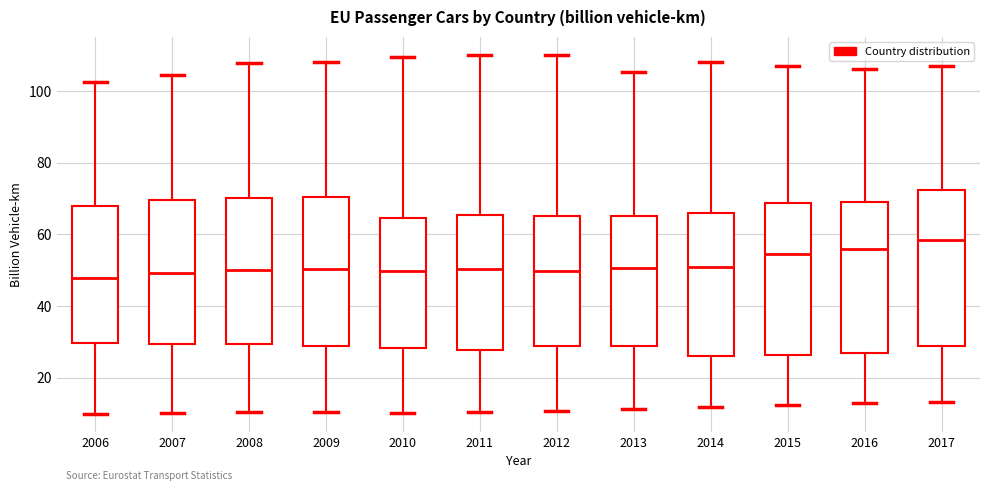

Reading left to right, transcribe this box plot: for each box, give where its median line is, the range the box spans, and where its two whiskers end, as read against the y-axis. The values are not printed on the chart, so give them approximately, as read against the axis.

2006: median 48, box 30 to 68, whiskers 10 to 102
2007: median 50, box 30 to 70, whiskers 10 to 104
2008: median 50, box 30 to 70, whiskers 10 to 108
2009: median 50, box 28 to 70, whiskers 10 to 108
2010: median 50, box 28 to 64, whiskers 10 to 110
2011: median 50, box 28 to 66, whiskers 10 to 110
2012: median 50, box 28 to 66, whiskers 10 to 110
2013: median 50, box 28 to 64, whiskers 12 to 106
2014: median 50, box 26 to 66, whiskers 12 to 108
2015: median 54, box 26 to 68, whiskers 12 to 108
2016: median 56, box 26 to 68, whiskers 12 to 106
2017: median 58, box 28 to 72, whiskers 14 to 106